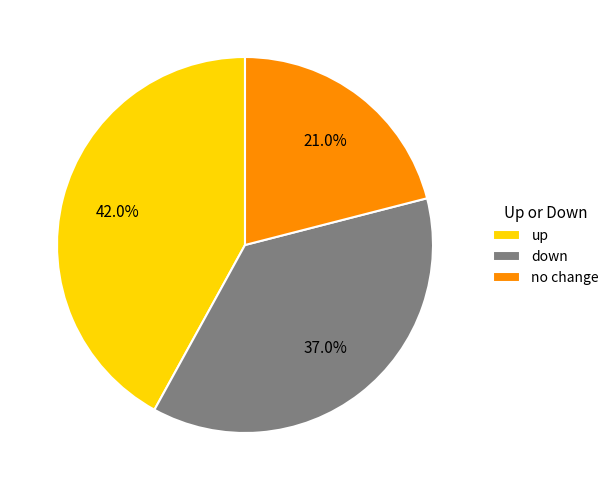

Count the number of slices in the pie.

3